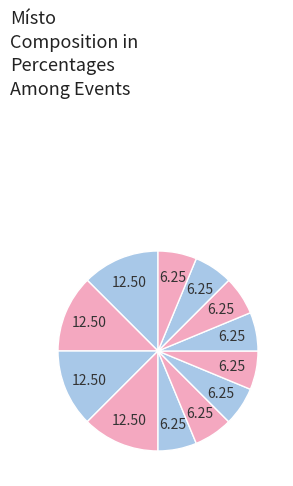

Rank the categories by value from lowest to highest.

Kiekrz (PL), Nechranice, Pwllheli, GBR, Pwlhelli, Máchovo jezero, Scharmützelsee, Germany, Pískovna Tišice, Vltava Praha, Jezero Poděbrady, Brněnská přehrada, Nové Mlýny, Lipno